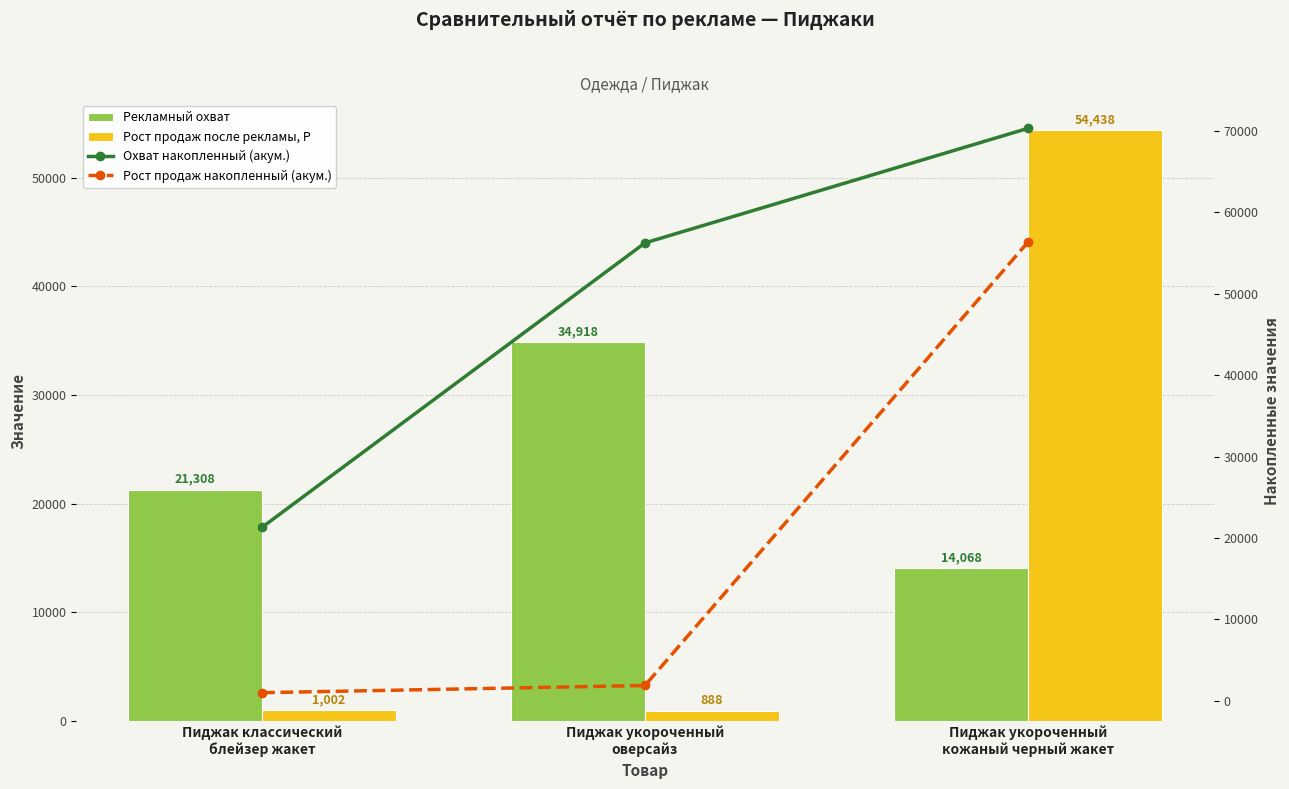

Is it true that Рекламный охват equals 34918 at Пиджак укороченный
оверсайз?

True